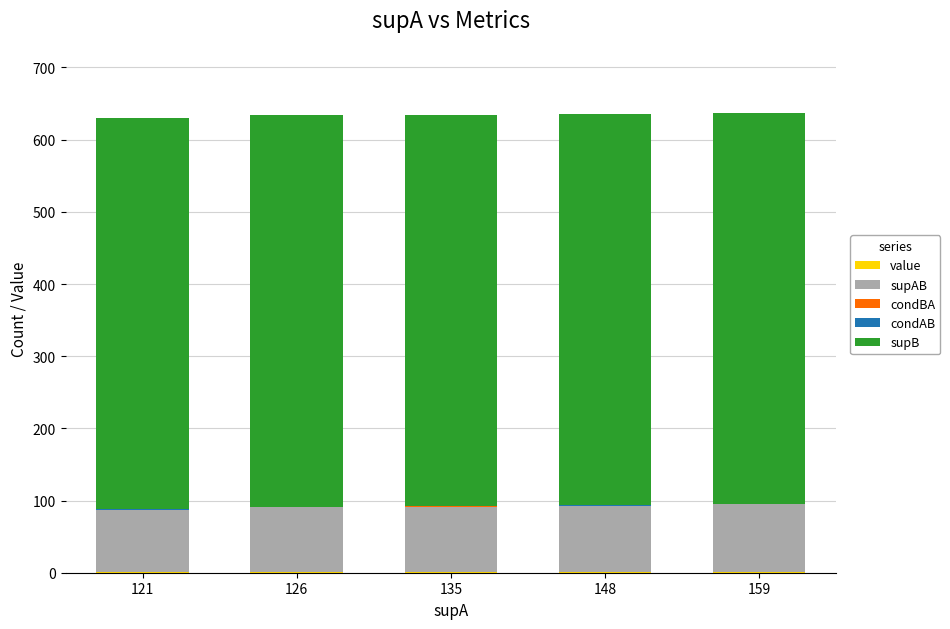

At how many categories does at least one series exceed 514?

5